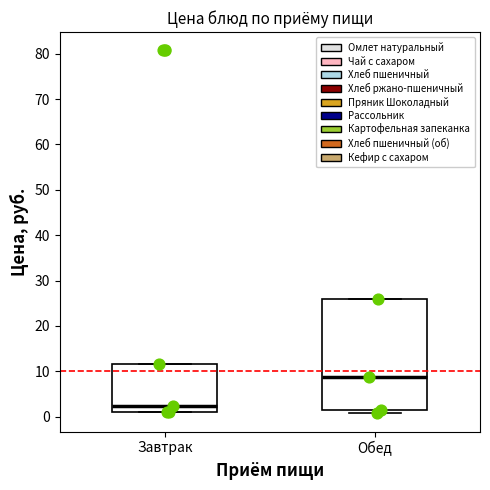

Where is the lower edge of the box for Завтрак on the y-axis? The values are not printed on the chart, so give them approximately, as read against the axis.

1